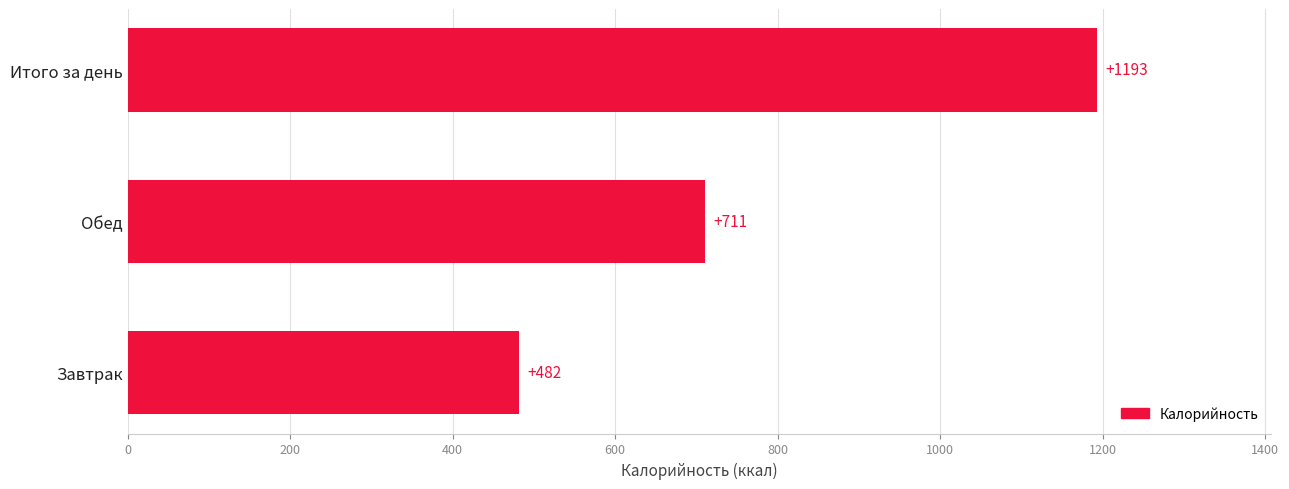

What is the difference between the maximum and second lowest values?

482.0